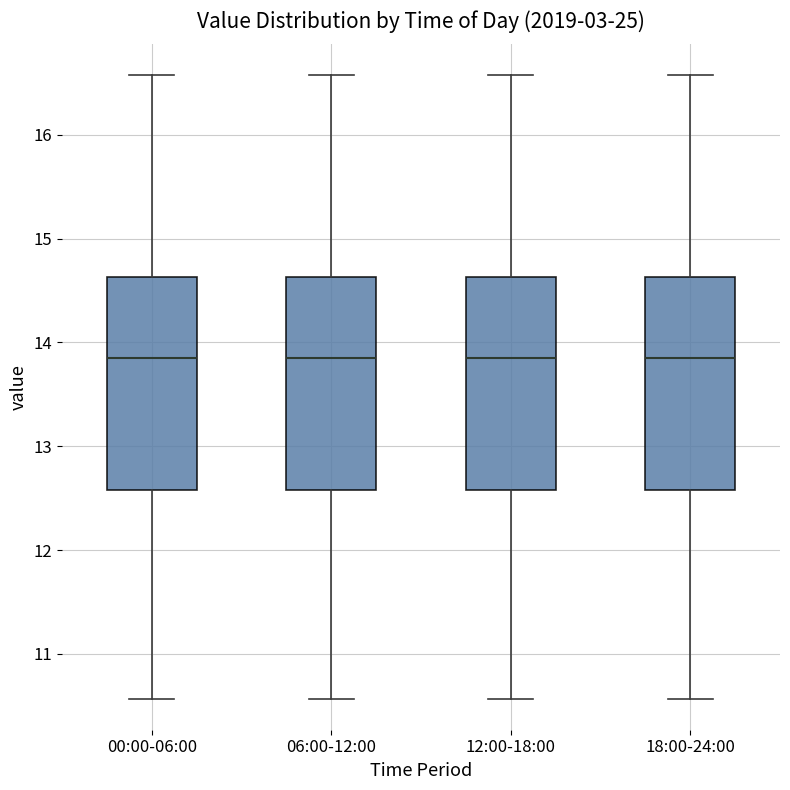

Reading left to right, read every box against the y-axis: the position of its median line, the range the box covers, and the ends of its whiskers. The values are not printed on the chart, so give them approximately, as read against the axis.

00:00-06:00: median 13.9, box 12.6 to 14.6, whiskers 10.6 to 16.6
06:00-12:00: median 13.9, box 12.6 to 14.6, whiskers 10.6 to 16.6
12:00-18:00: median 13.9, box 12.6 to 14.6, whiskers 10.6 to 16.6
18:00-24:00: median 13.9, box 12.6 to 14.6, whiskers 10.6 to 16.6